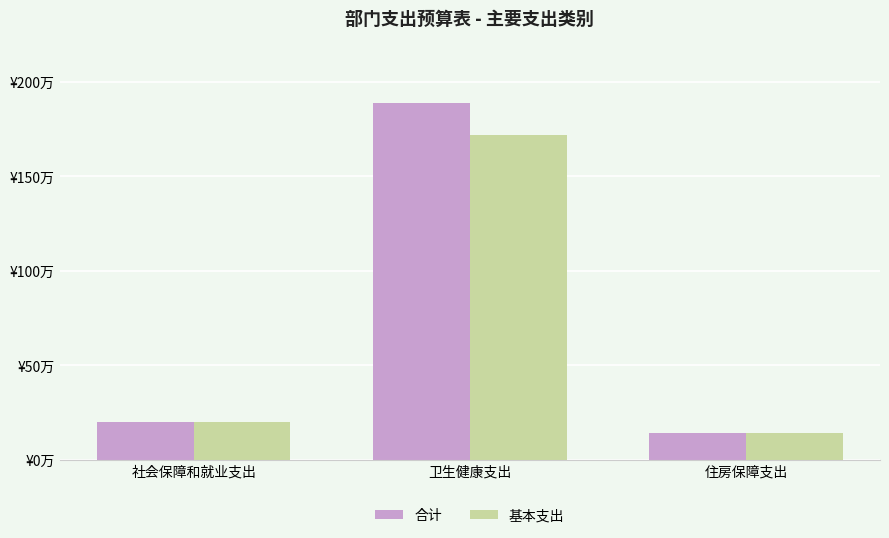

Reading left to right, transcribe all the data shown in this chart.

合计: 社会保障和就业支出=202311.8	卫生健康支出=1885402.4	住房保障支出=141269.8
基本支出: 社会保障和就业支出=202311.8	卫生健康支出=1717123.8	住房保障支出=141269.8